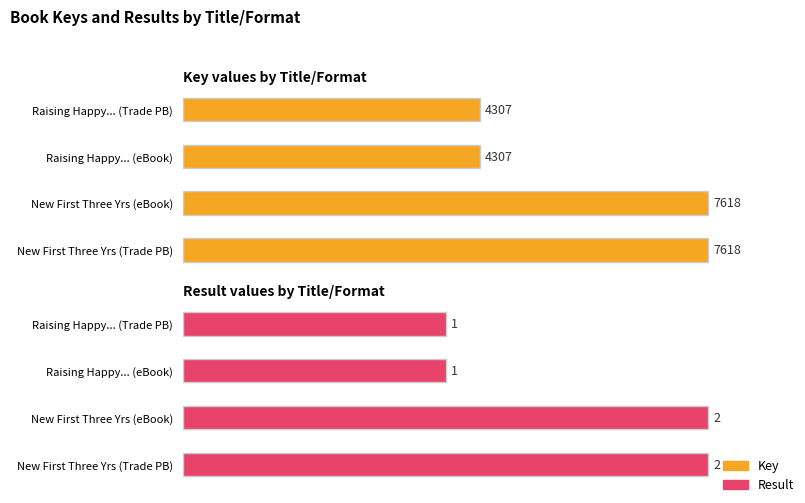

What is the difference between the second highest and minimum values in the Result series?

1